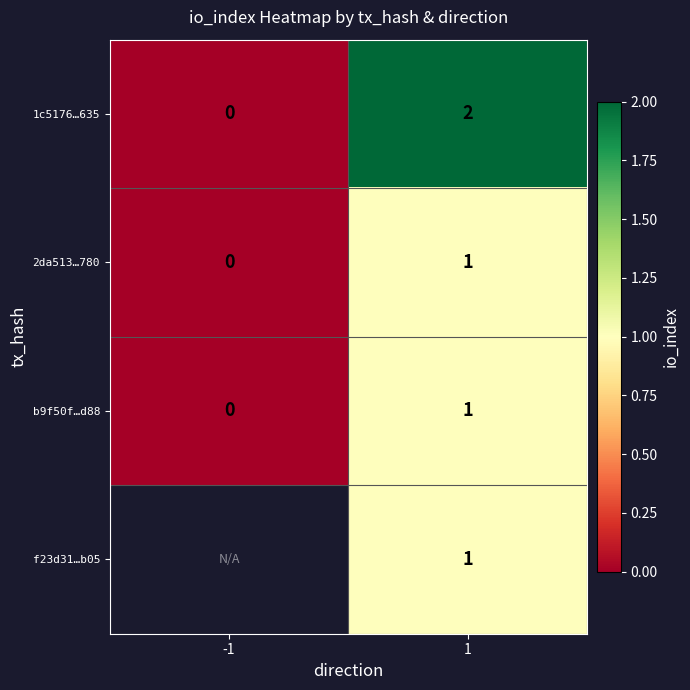

Is the value of f23d31…b05 at 1 greater than the value of 2da513…780 at -1?

Yes